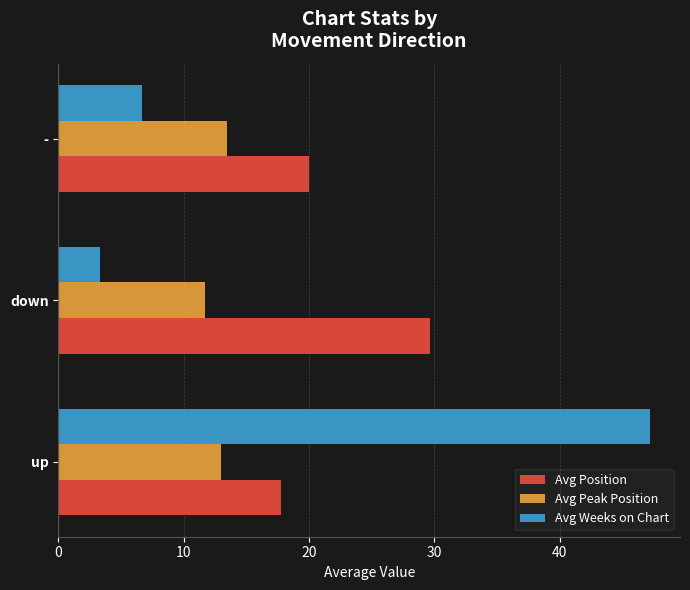

What is the difference between the second highest and minimum values in the Avg Peak Position series?

1.3